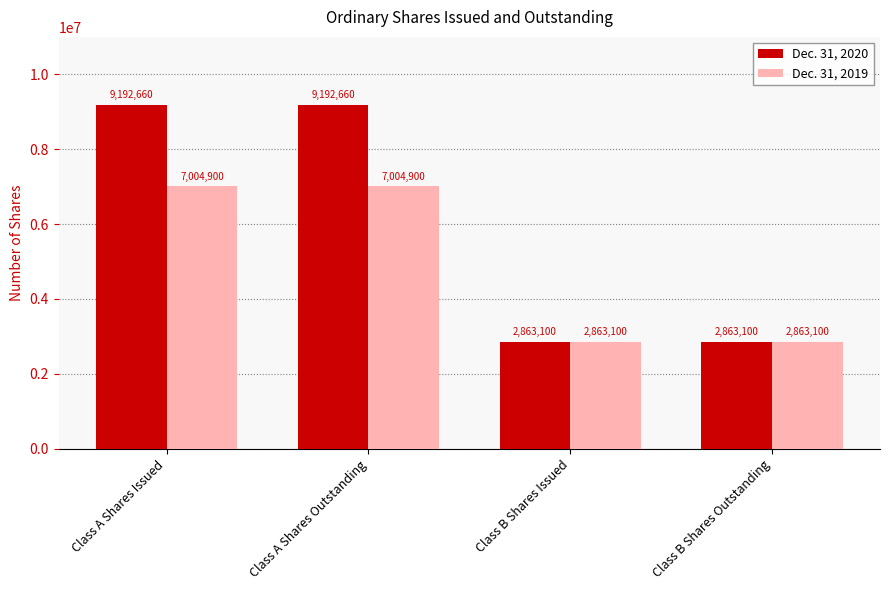

What is the minimum value shown in the chart?

2863100